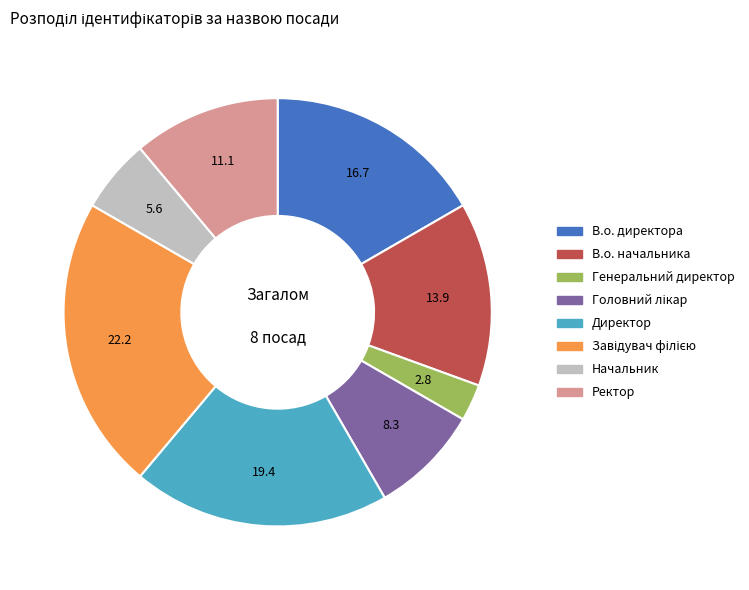

What is the smallest slice in the pie chart?

Генеральний директор